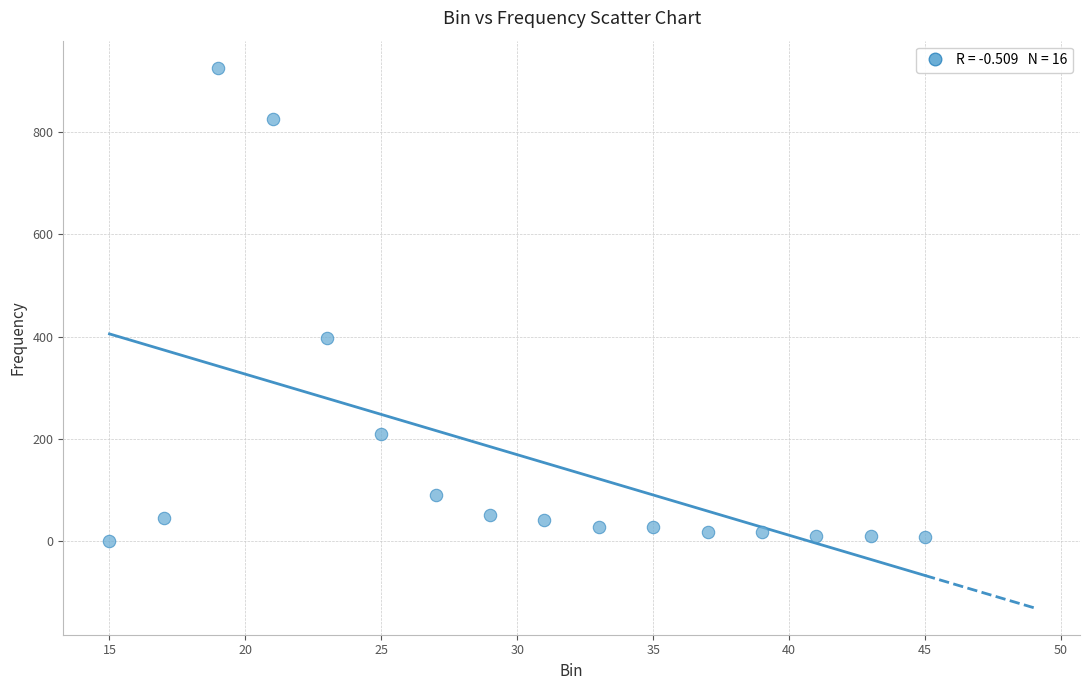

What Y value in the scatter plot is closest to 463?

397